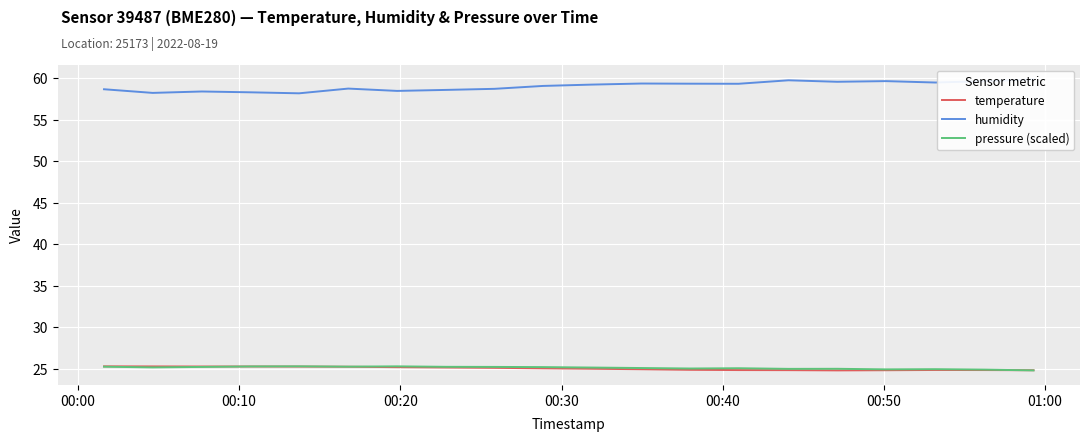

What is the lowest value of the temperature series?

24.8